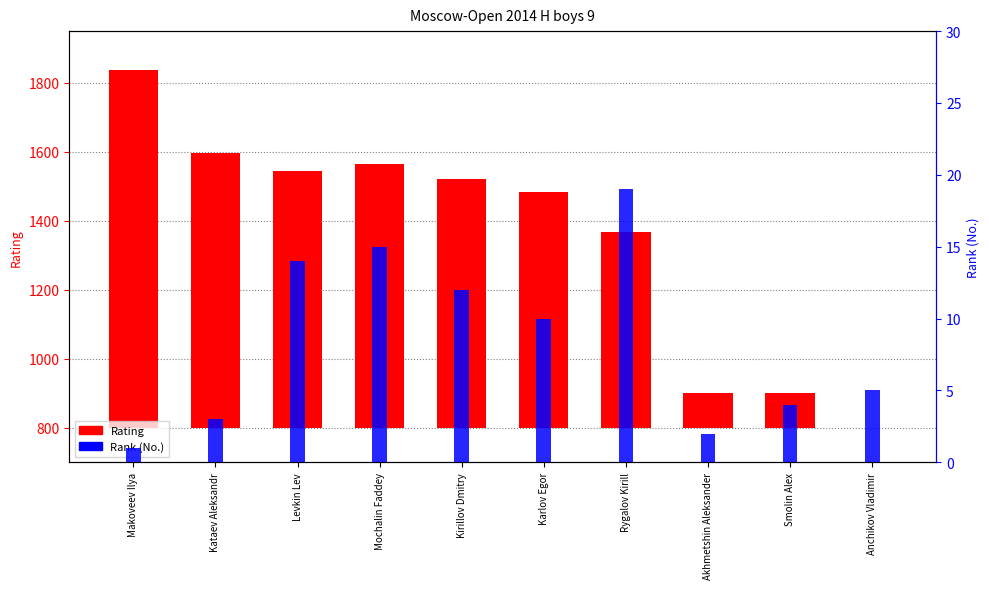

Reading left to right, list all the values displayed in this chart.

Rating: 1036	797	743	765	722	685	567	100	100	0
Rank: 1	3	14	15	12	10	19	2	4	5